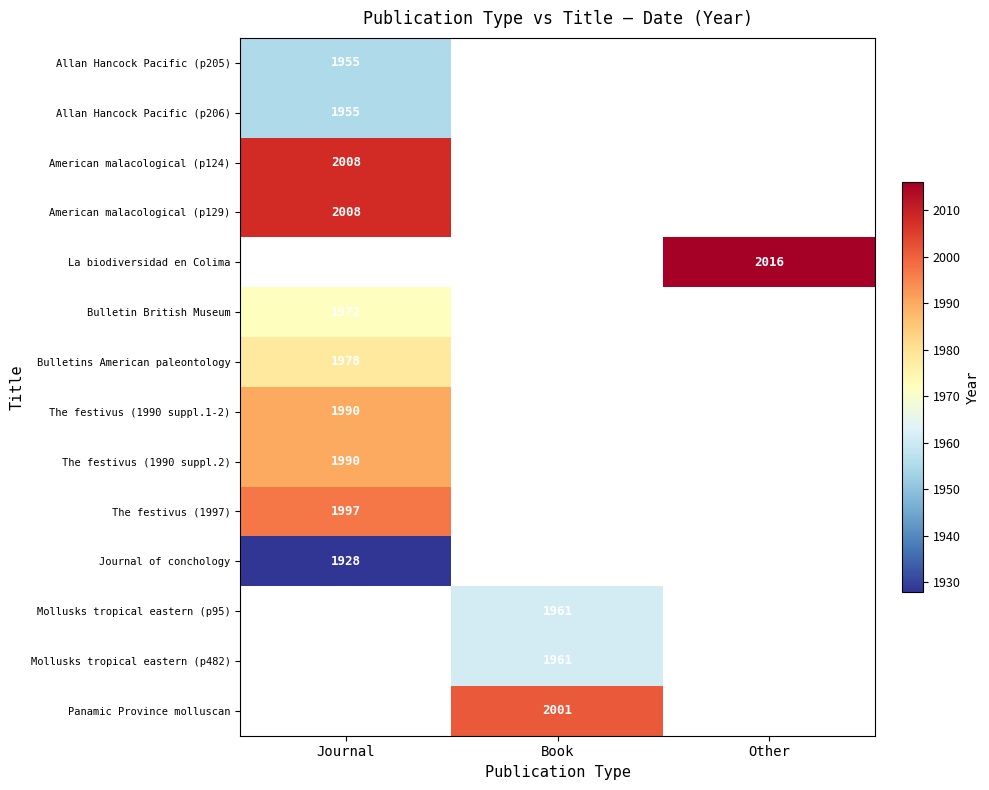

The Allan Hancock Pacific (p205) series shows 3329 at Journal. True or false?

False